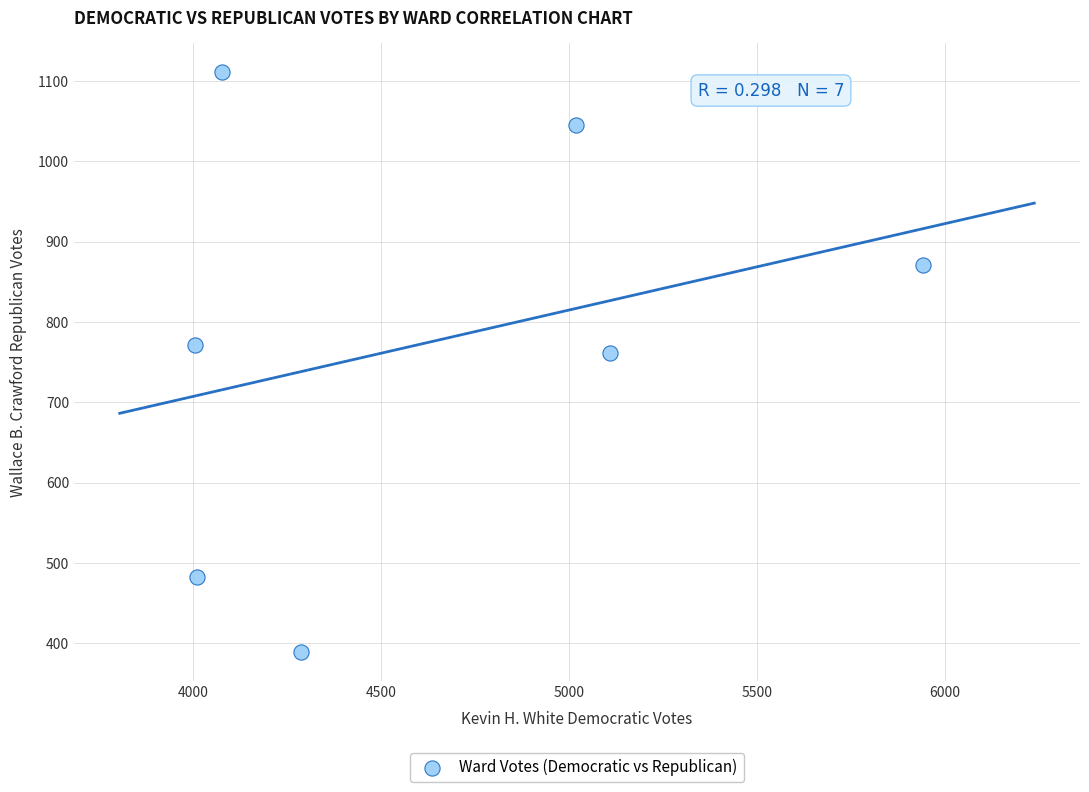

What Y value in the scatter plot is closest to 750?

761